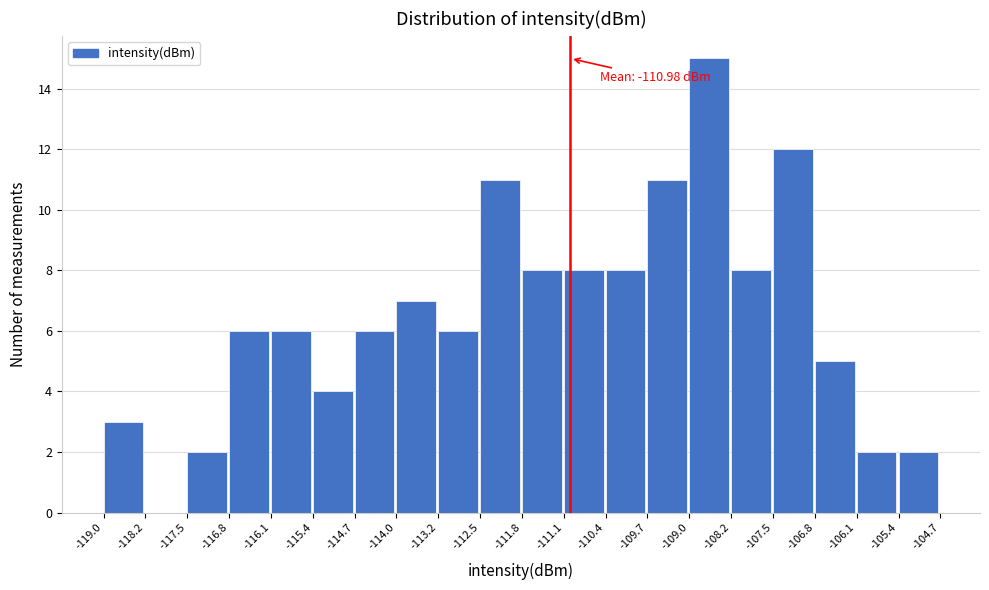

Over which range of the x-axis is the bar tallest?

-109.0 to -108.2